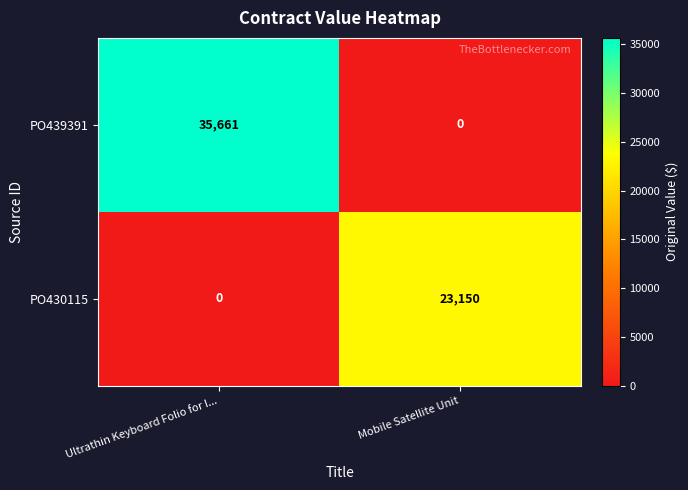

What is the difference between the highest and lowest values at Ultrathin Keyboard Folio for I...?

35661